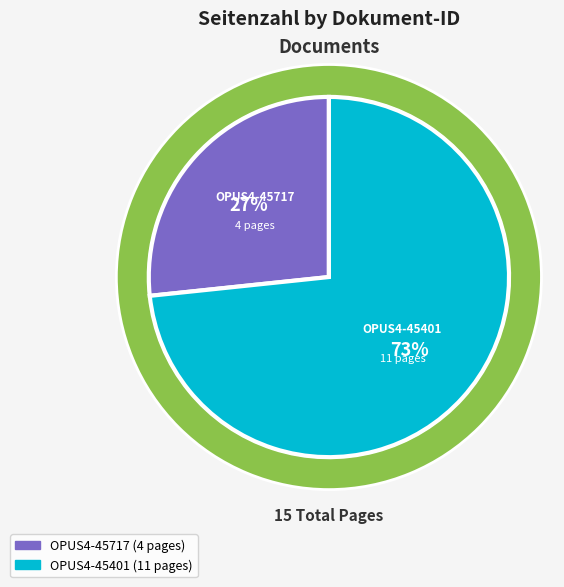

Which has a higher value, OPUS4-45401 or OPUS4-45717?

OPUS4-45401